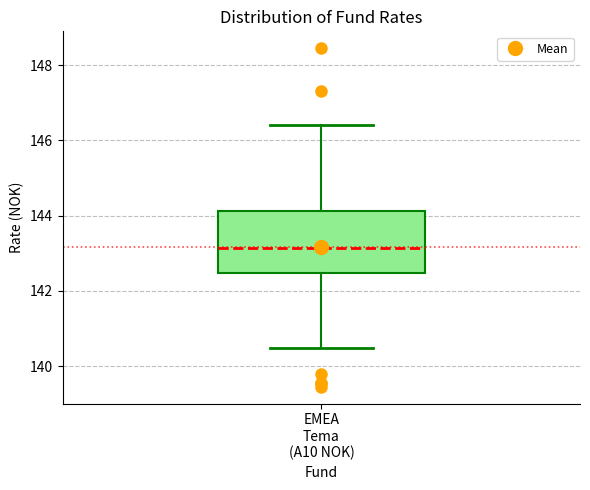

Transcribe this box plot: give where the median line is, the range the box spans, and where the two whiskers end, as read against the y-axis. The values are not printed on the chart, so give them approximately, as read against the axis.

median 143.2, box 142.4 to 144.2, whiskers 140.4 to 146.4